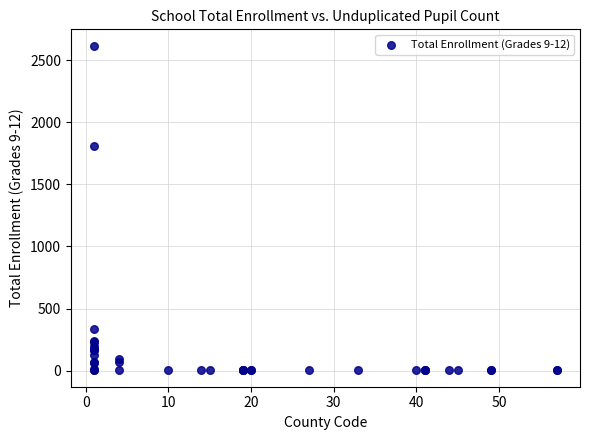

What Y value in the scatter plot is closest to 1309?

1812